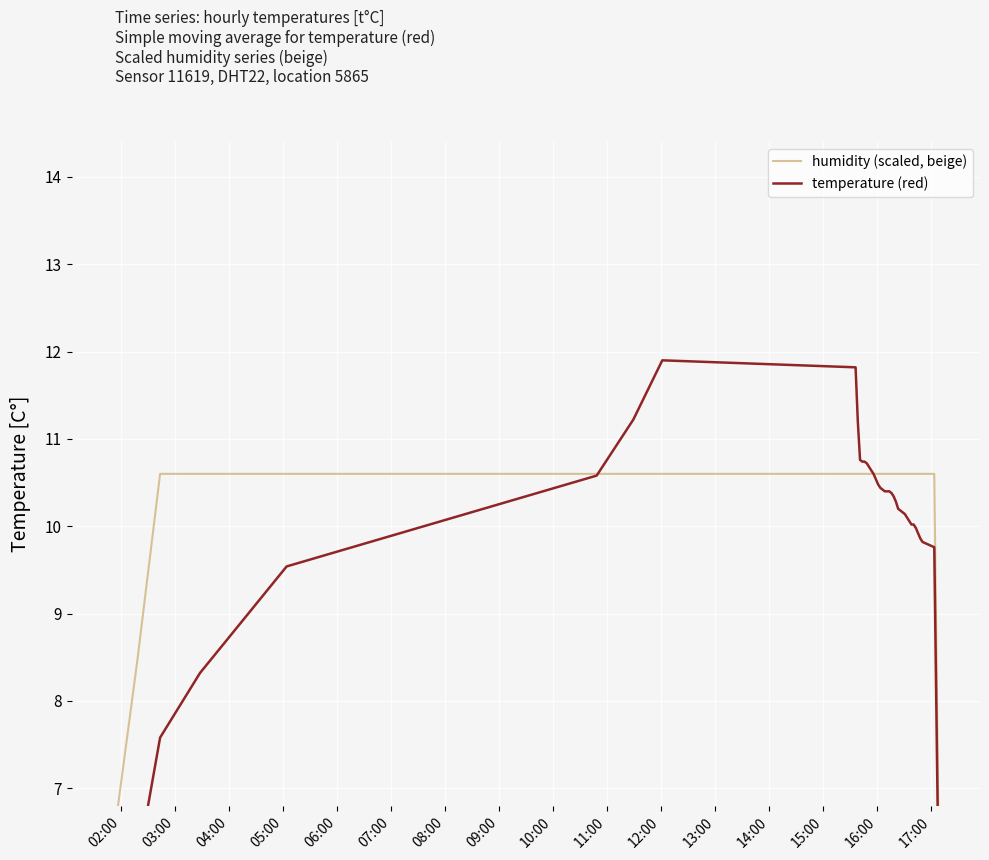

How many categories are shown in the chart?

40